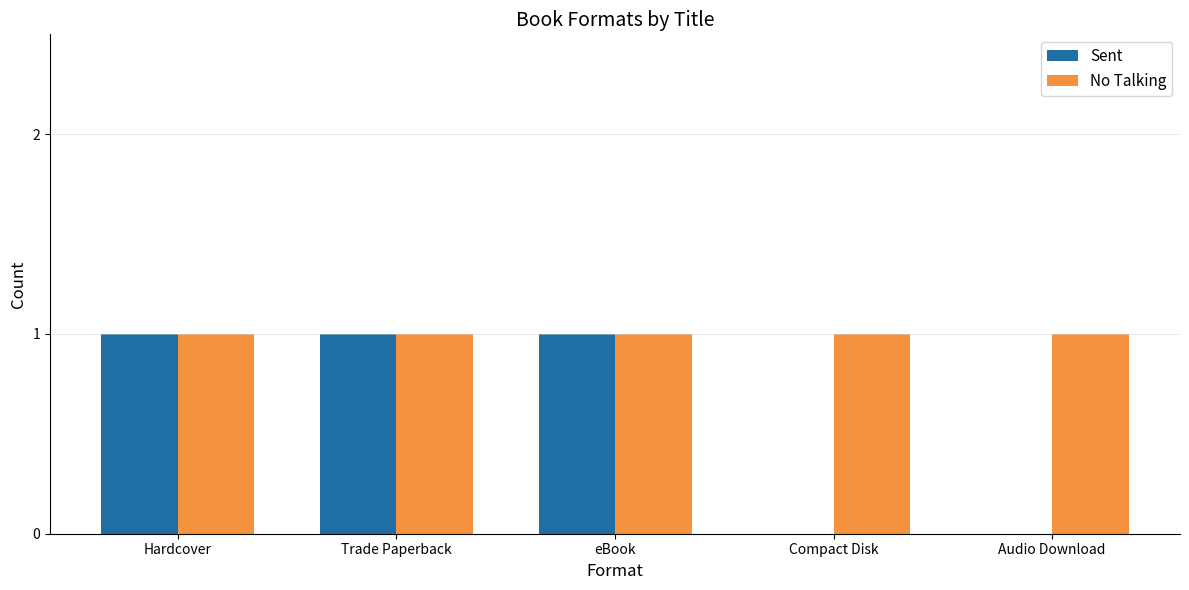

What are all the series names shown in the legend?

Sent, No Talking